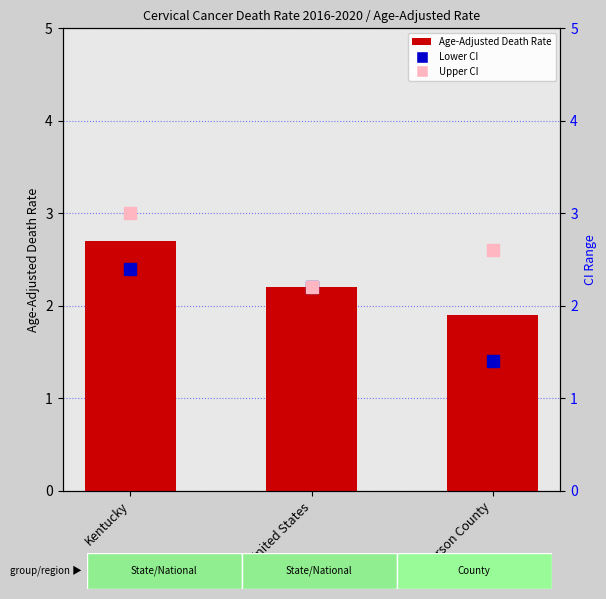

The value of Lower CI (Rate) at Jefferson County is 1.4. True or false?

True